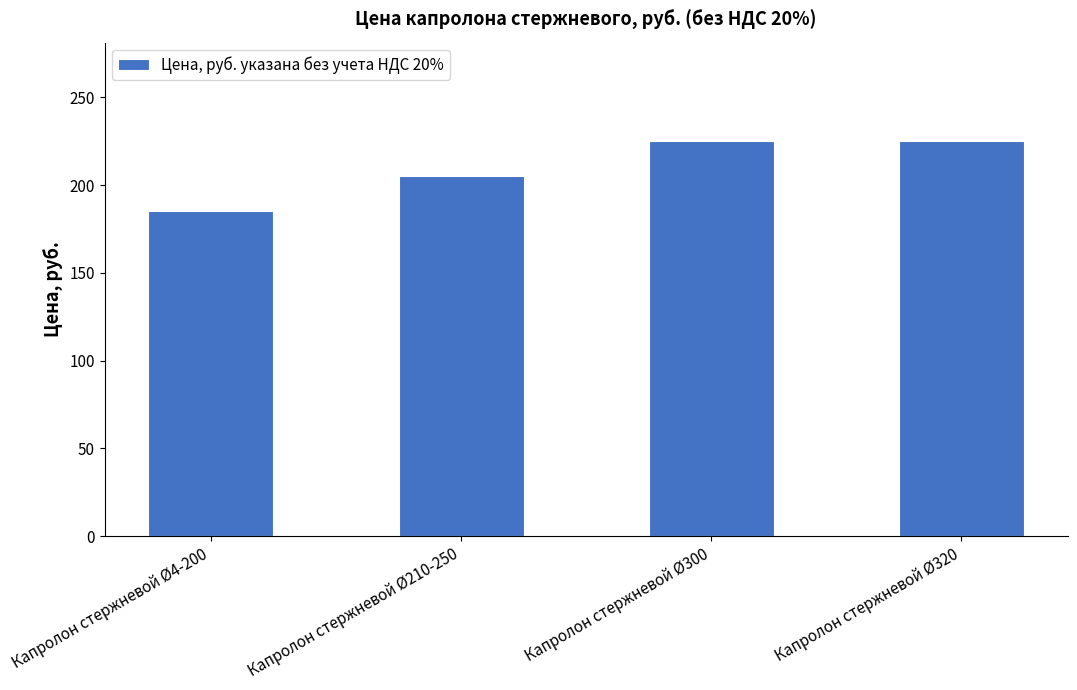

What is the maximum value shown in the chart?

225